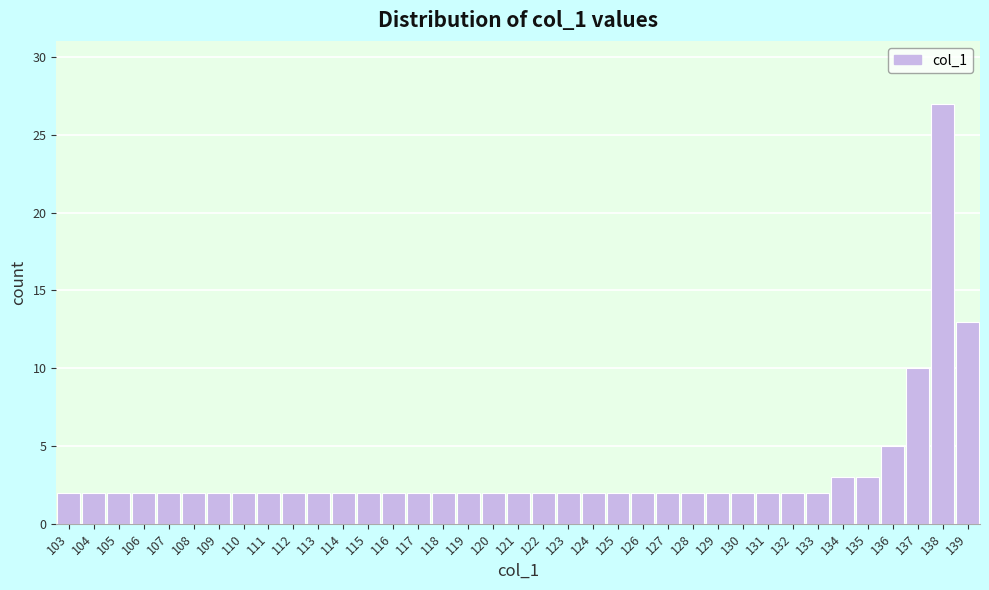

Over which range of the x-axis is the bar tallest?

137.5 to 138.5